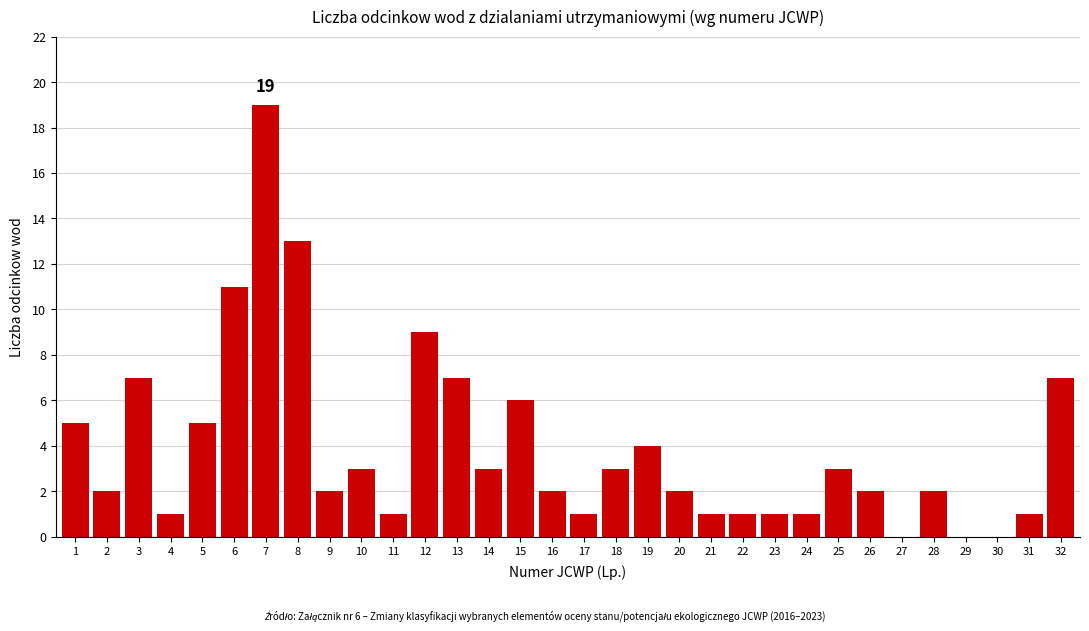

Approximately how many times larger is the value at 32 compared to 15?

1.2